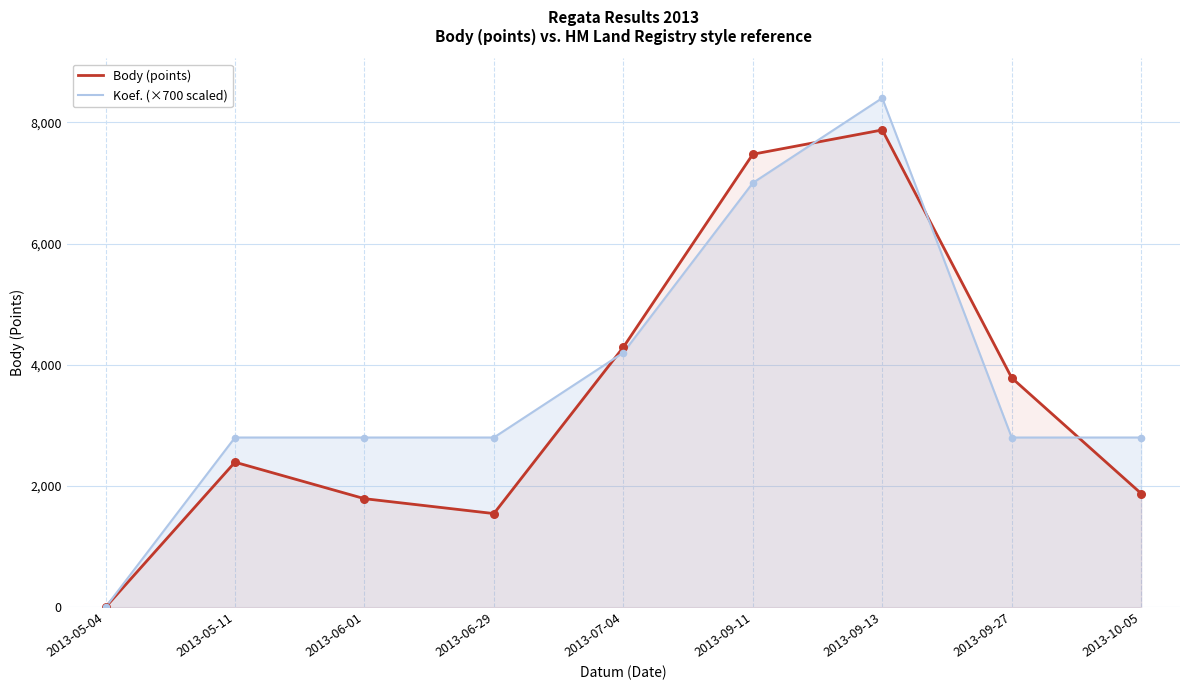

What are all the series names shown in the legend?

Body (points), Koef. (×700 scaled)